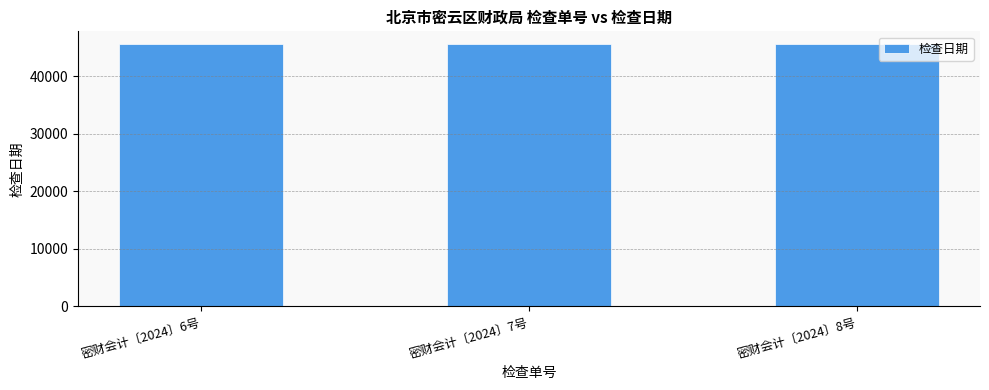

How many data points are less than 45527?

1